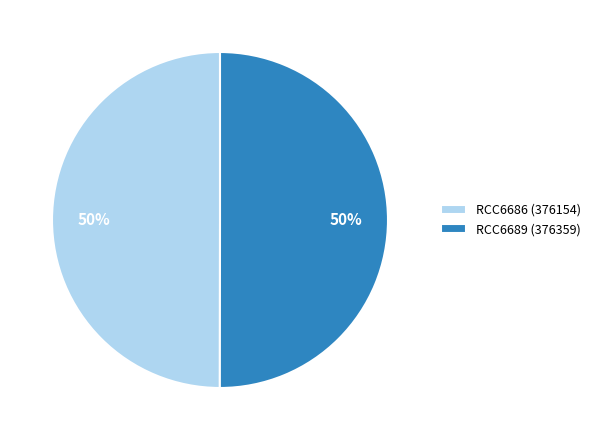

True or false: RCC6689 accounts for 50% of the total.

True